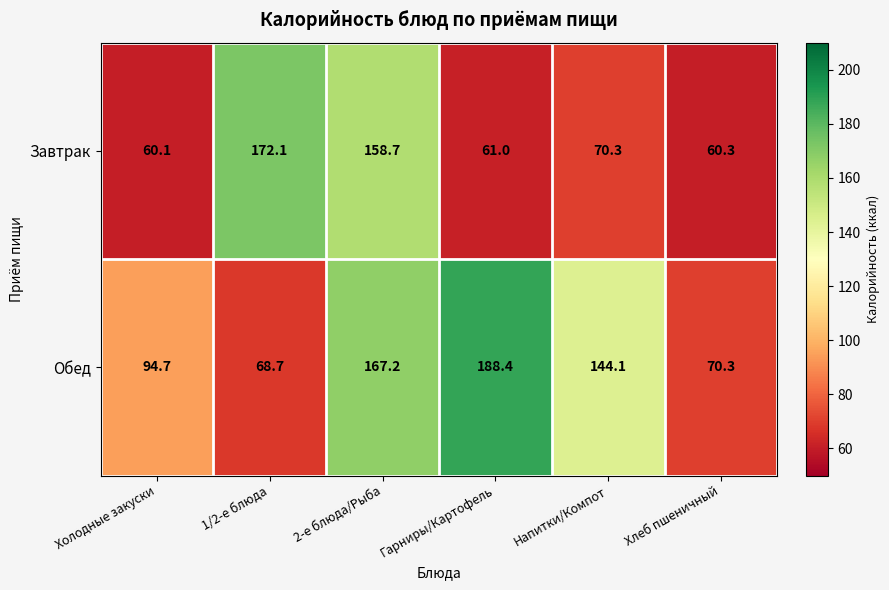

What is the difference between the maximum and second lowest values in the Обед series?

118.1